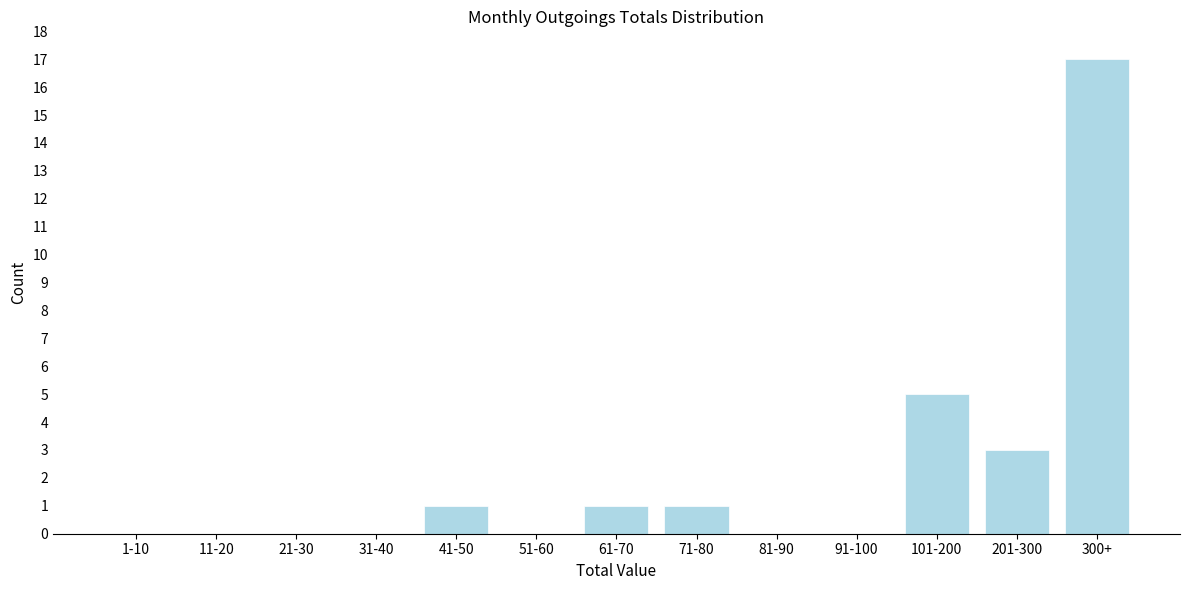

Reading left to right, what are all the values shown in this chart?

1-10=0	11-20=0	21-30=0	31-40=0	41-50=1	51-60=0	61-70=1	71-80=1	81-90=0	91-100=0	101-200=5	201-300=3	300+=17